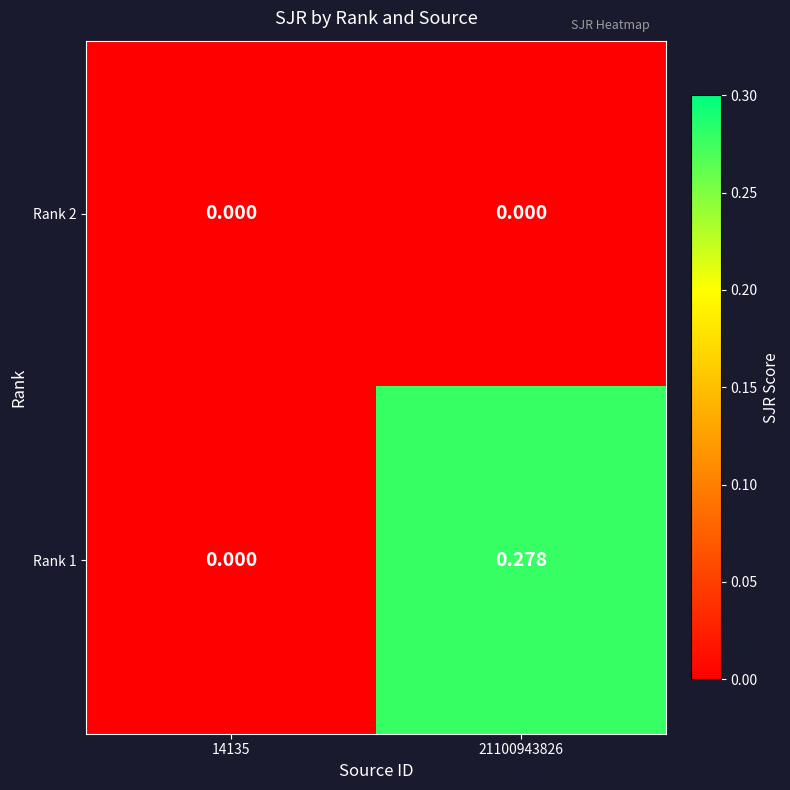

Which series changed the most between 14135 and 21100943826?

Rank 1